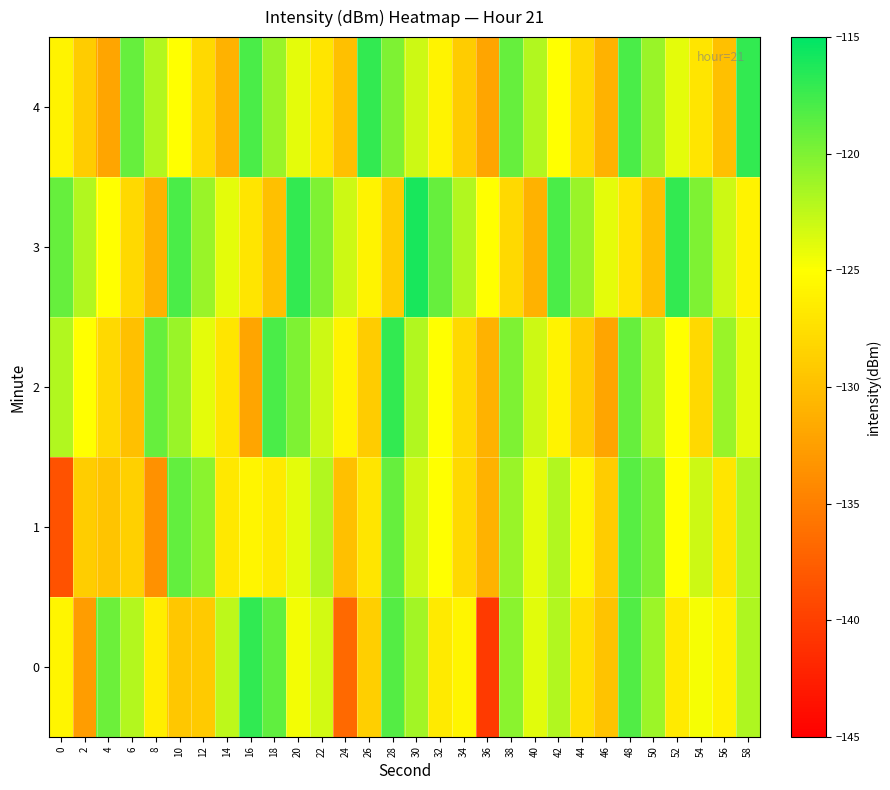

Which has a higher value, 22 or 42?

42